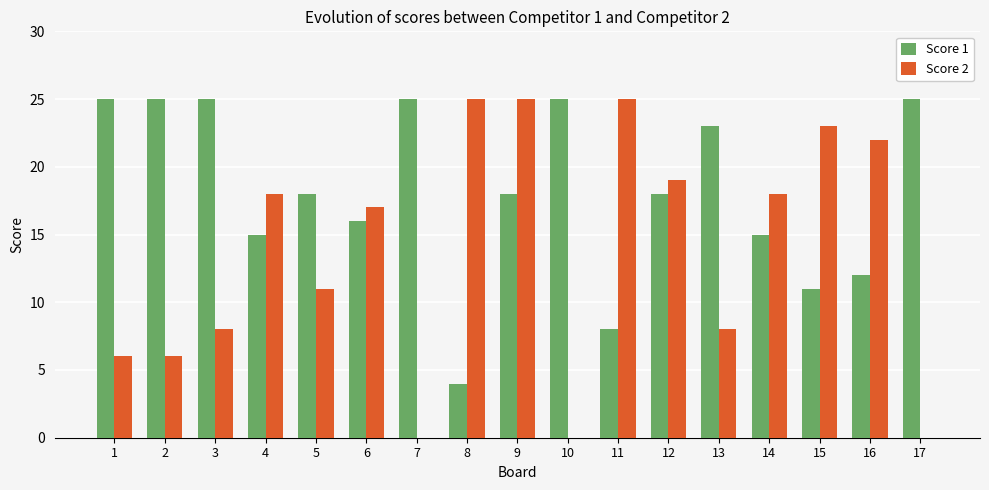

The value of Score 2 at 9 is 14. True or false?

False